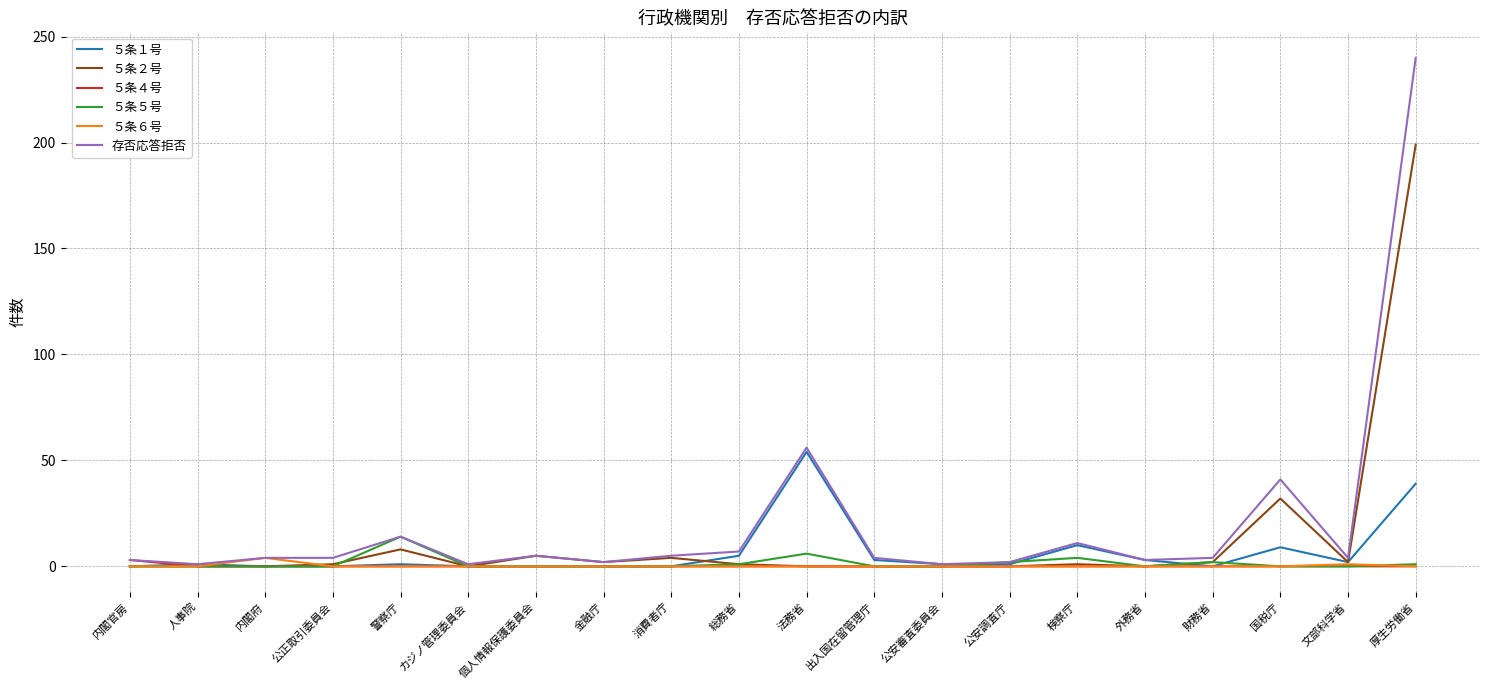

True or false: ５条４号 has a value of 0 at 外務省.

True